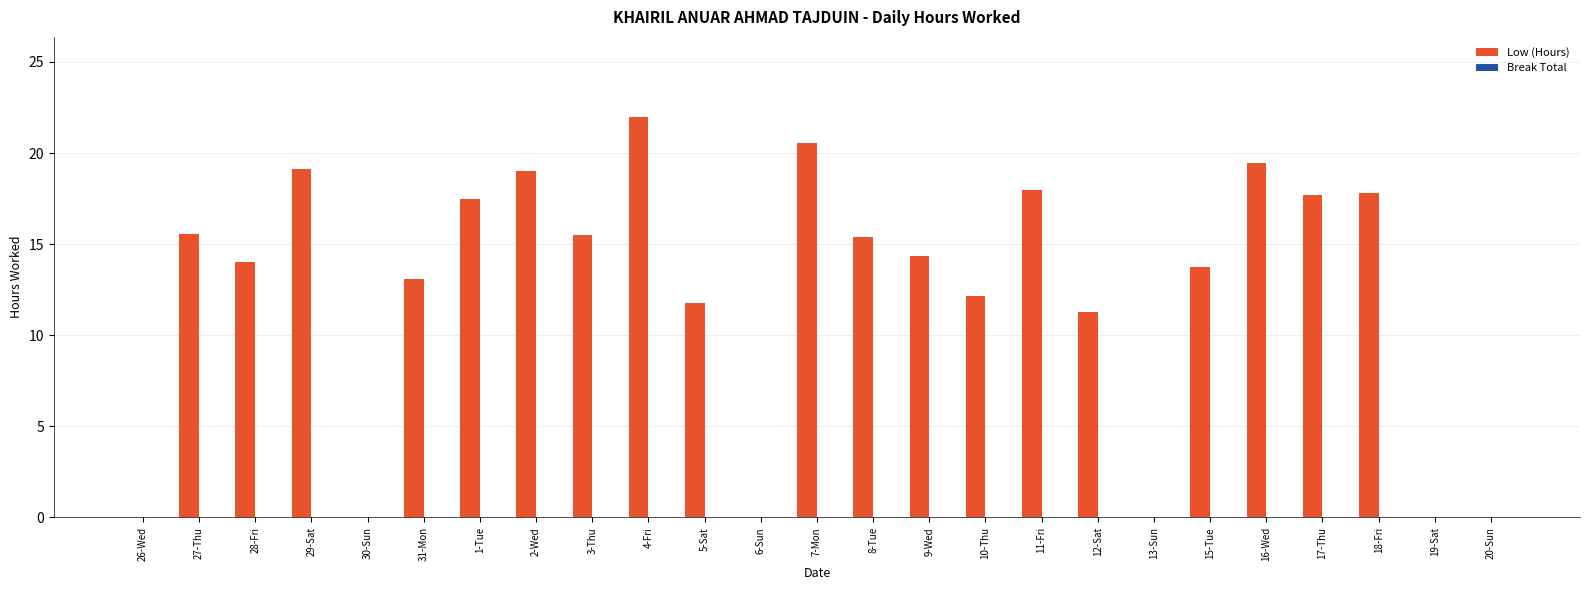

What is the change in value from 26-Wed to 31-Mon?

+13.1